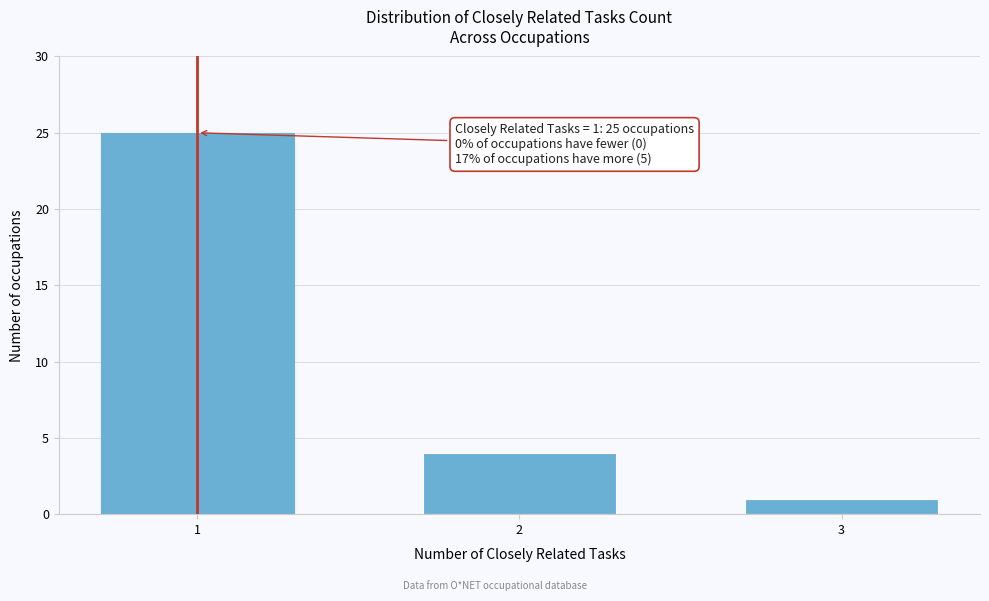

Reading left to right, transcribe all the data shown in this chart.

25	4	1